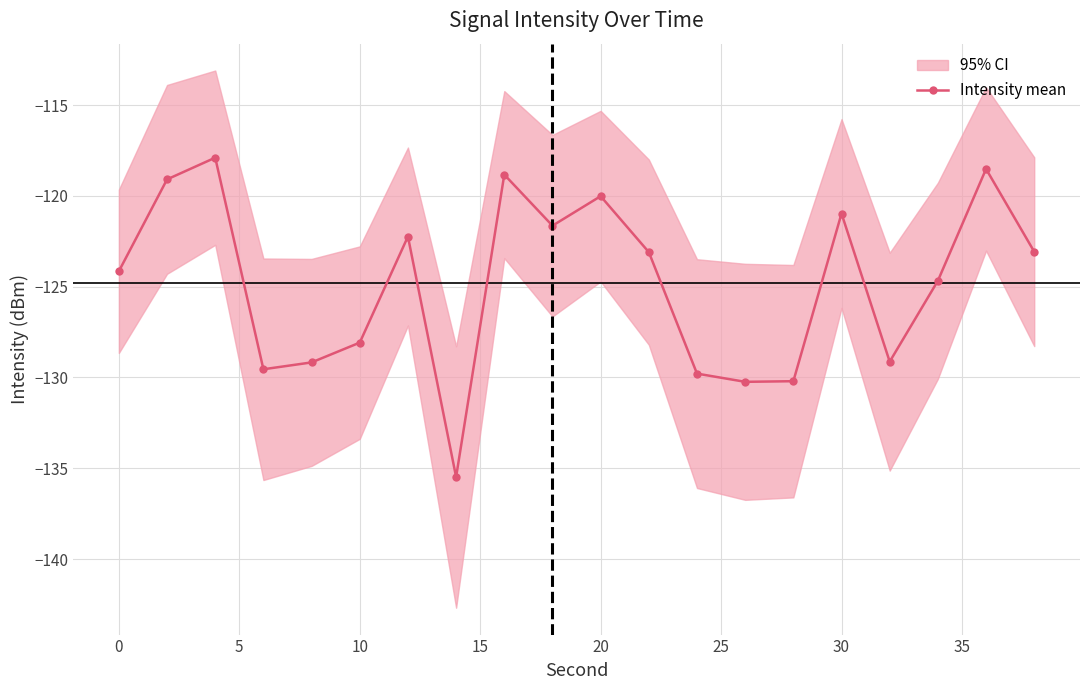

True or false: Intensity mean has a value of -197.4 at 0.

False